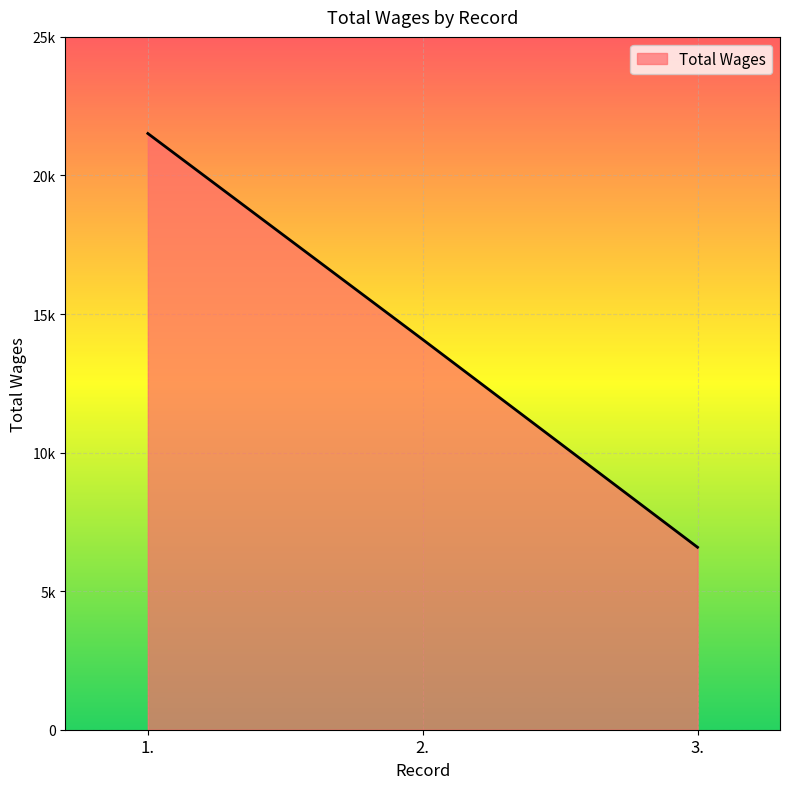

What is the change in value from 2. to 3.?

-7497